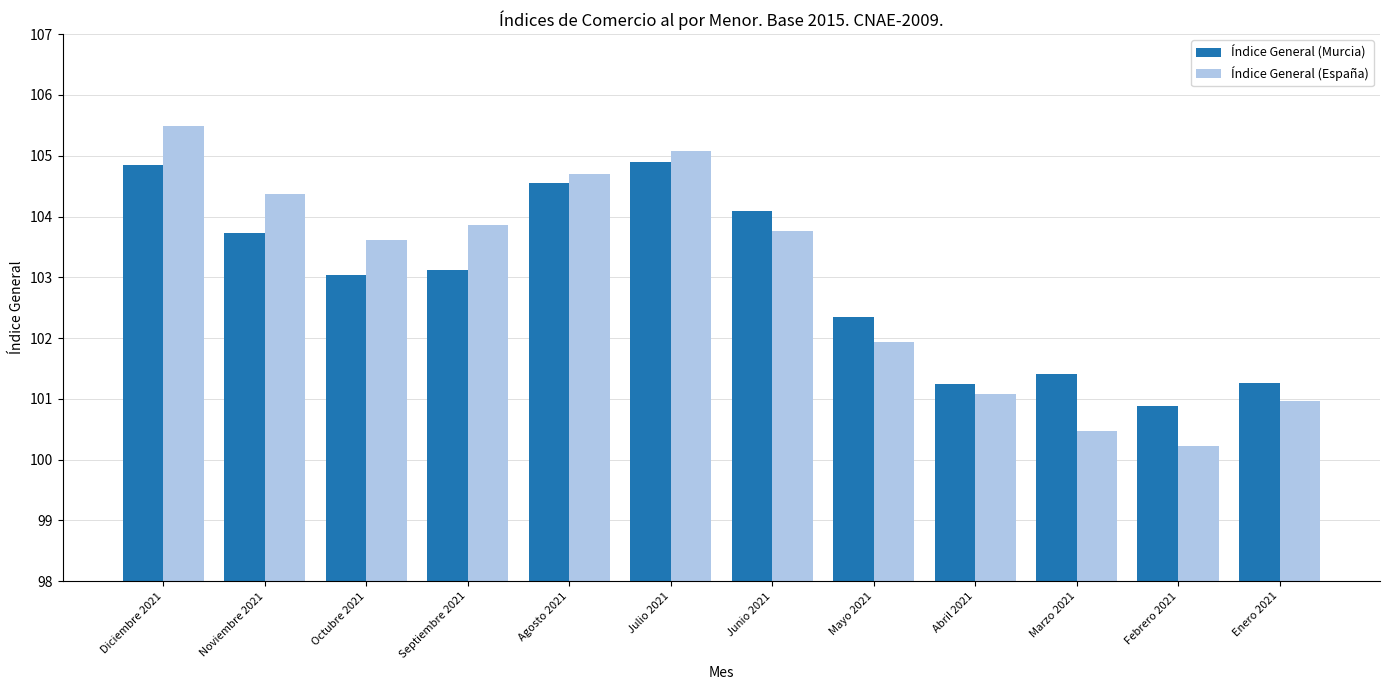

Is the value of Índice General (Murcia) at Marzo 2021 greater than the value of Índice General (España) at Diciembre 2021?

No